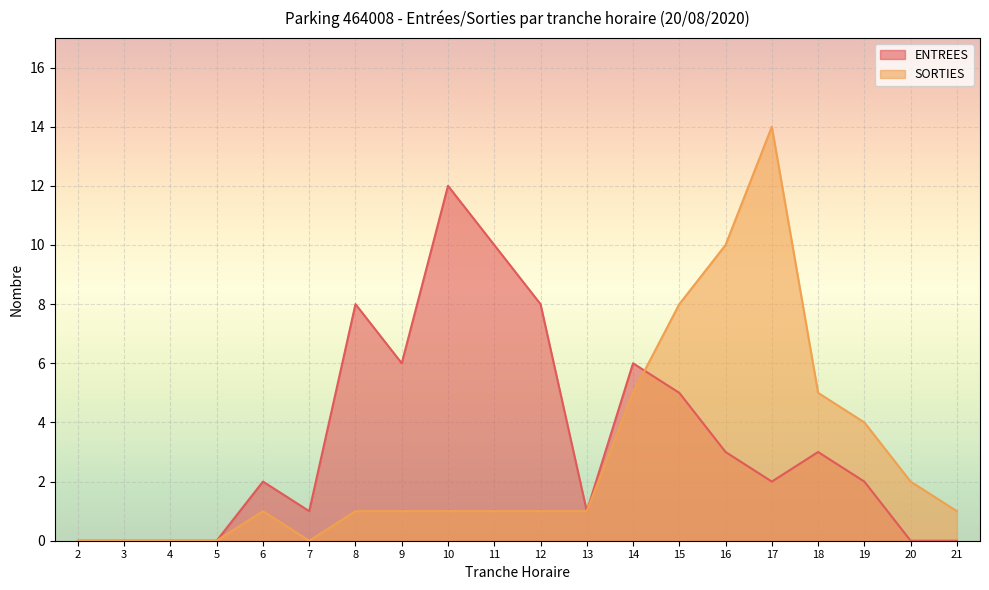

What is the difference between the highest and lowest values at 10?

11